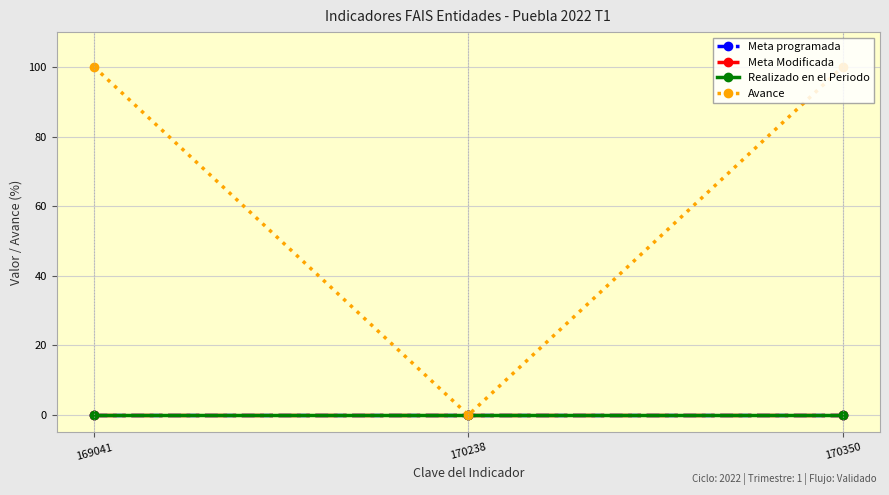

Does the chart display data point markers on the line(s)?

Yes